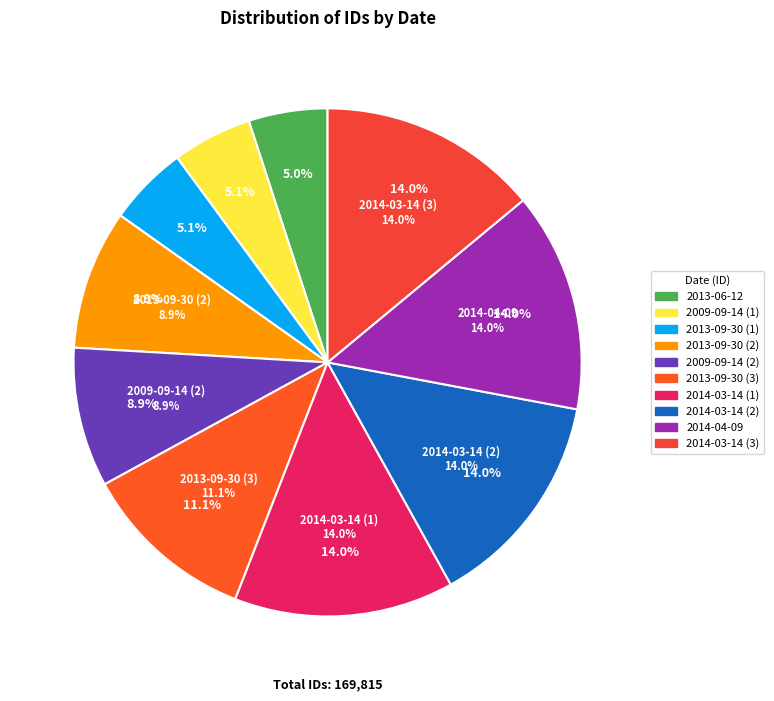

To the nearest percent, what portion does 2014-03-14 (23741) represent?

14%